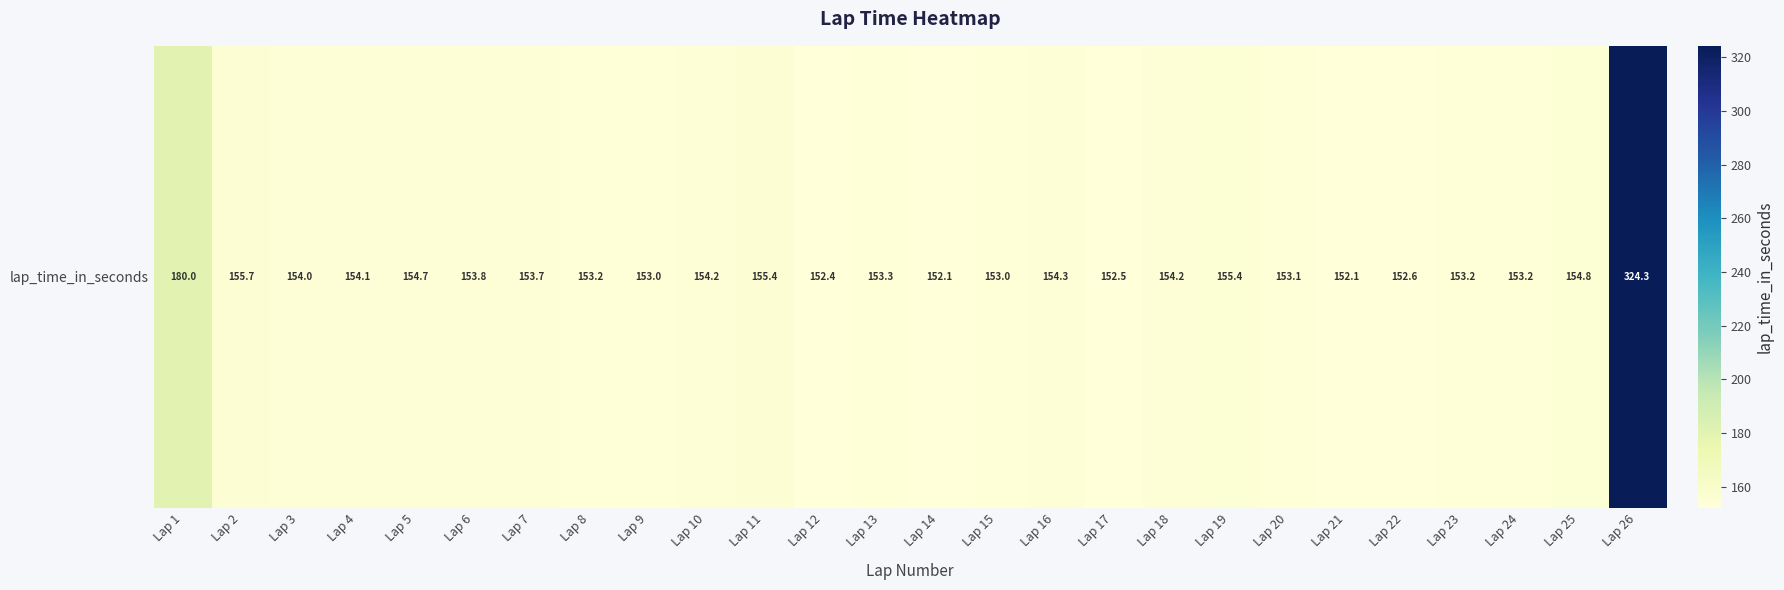

At which category does the chart reach its peak across all series?

Lap 26